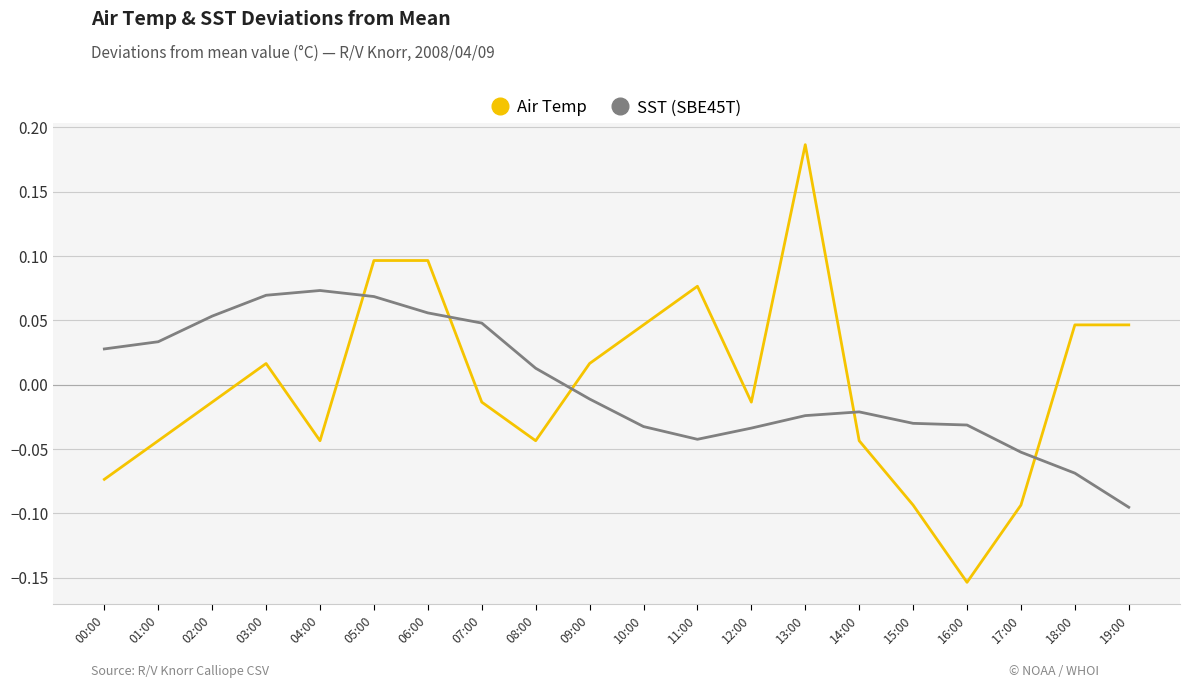

Is the value of Air Temp at 05:00 greater than the value of SST (SBE45T) at 01:00?

Yes